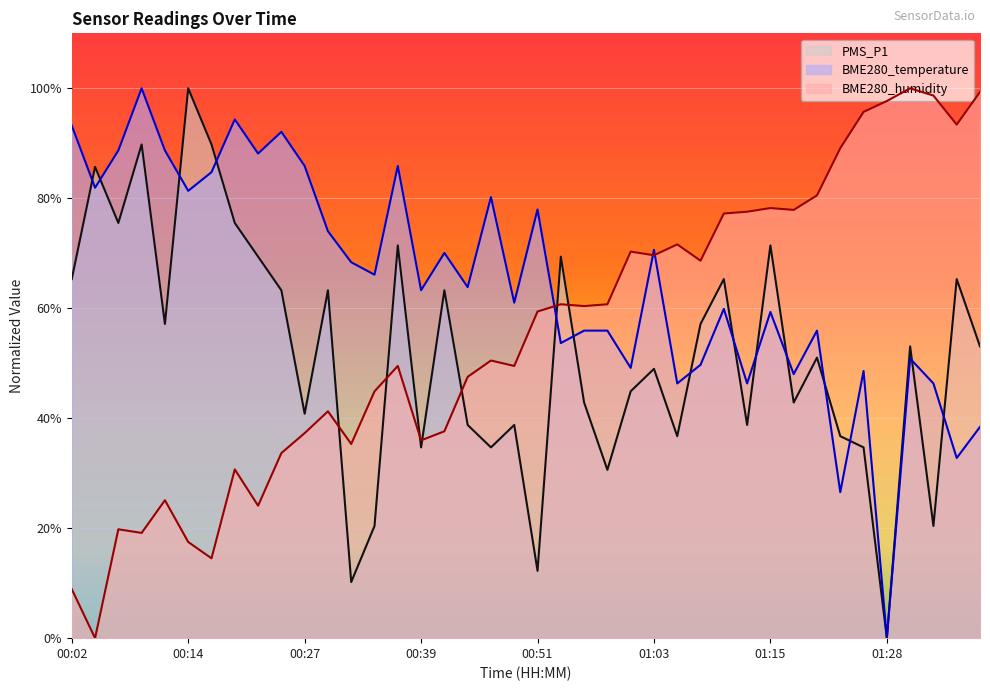

What is the sum of all BME280_temperature values?

2584.2